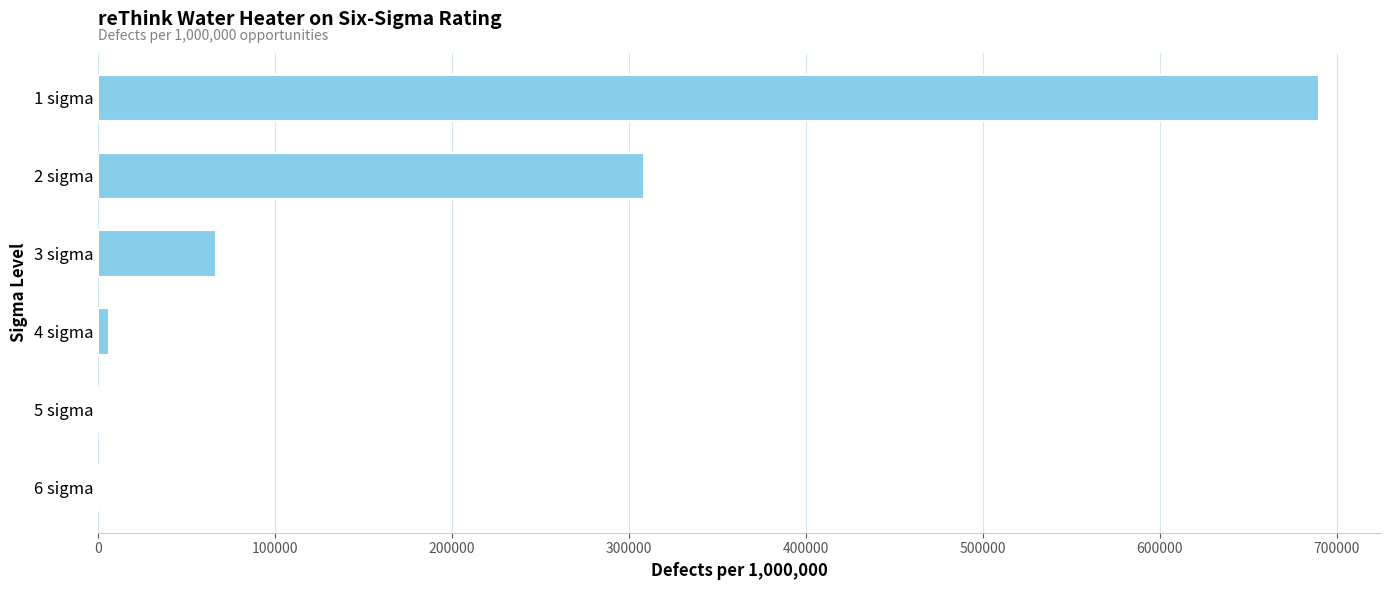

Is it true that the value at 2 sigma is 192610.9?

False